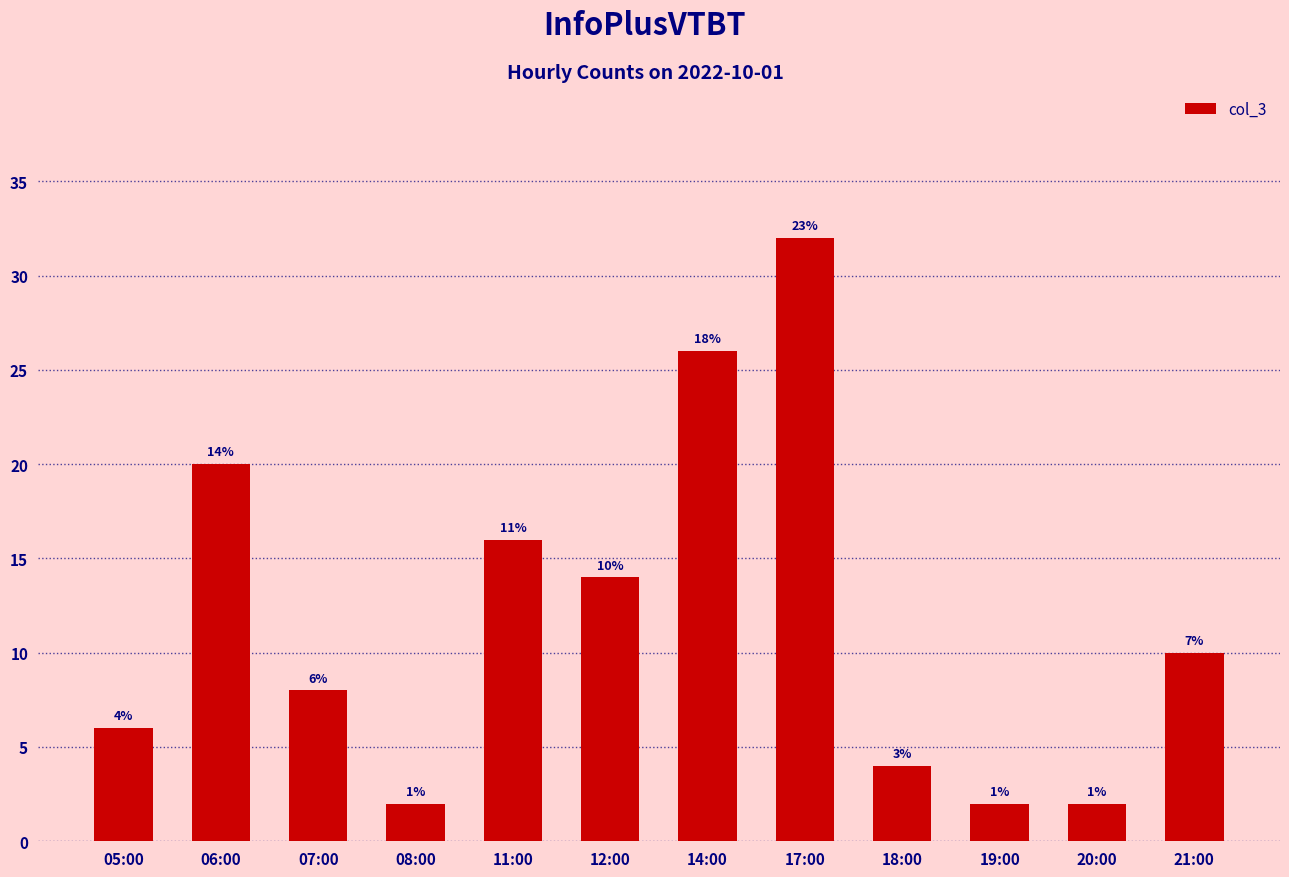

How many bars are there in total?

12